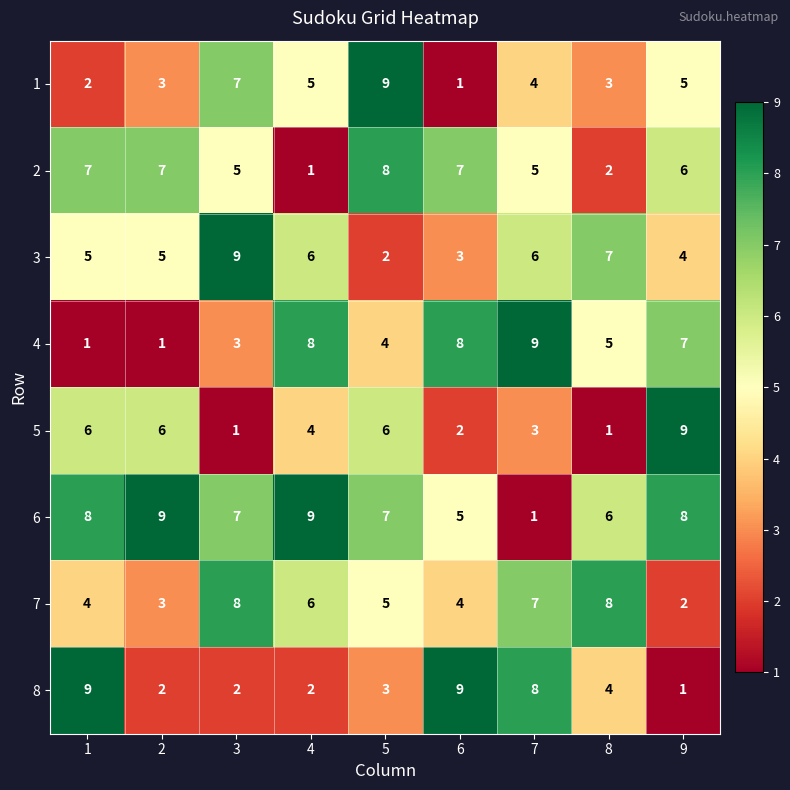

What is the difference between the highest and lowest values at 2?

8